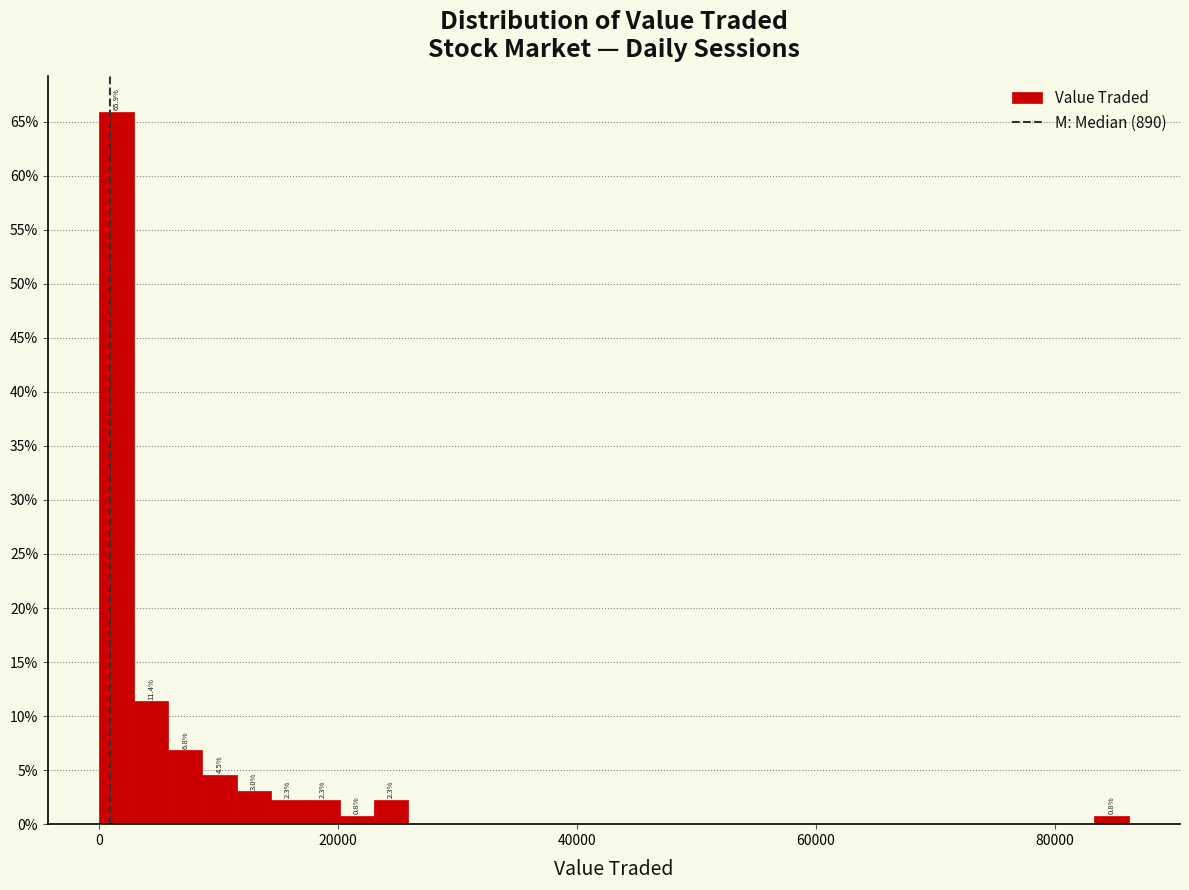

Read against the x-axis, roughly where is the centre of the tallest bar?

2000